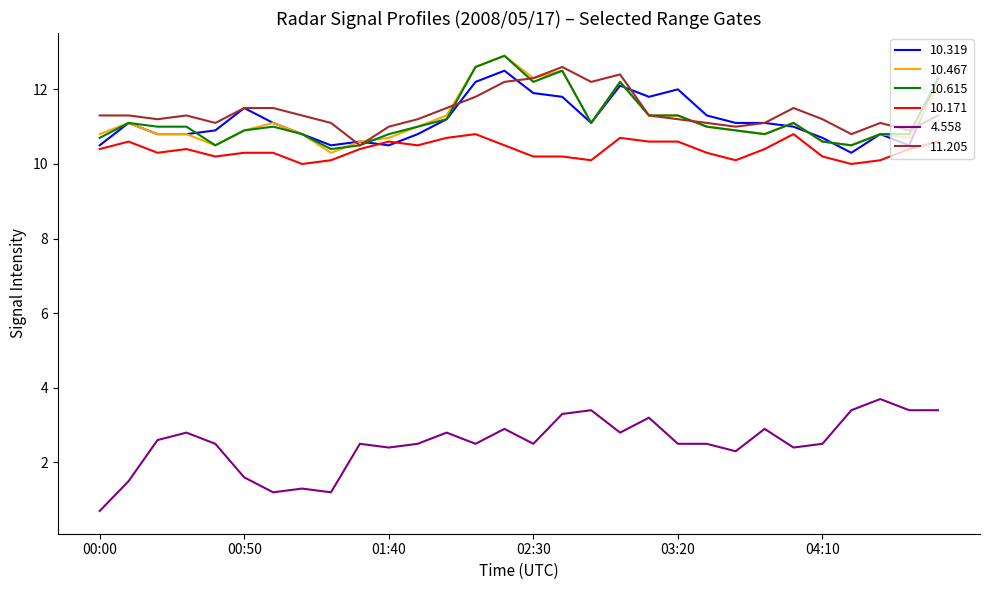

Reading right to left, transcribe all the data shown in this chart.

10.319: 12.3	10.5	10.8	10.3	10.7	11.0	11.1	11.1	11.3	12.0	11.8	12.1	11.1	11.8	11.9	12.5	12.2	11.2	10.8	10.5	10.6	10.5	10.8	11.1	11.5	10.9	10.8	10.8	11.1	10.5
10.467: 12.1	10.7	10.8	10.5	10.6	11.1	10.8	10.9	11.0	11.3	11.3	12.2	11.1	12.5	12.3	12.9	12.6	11.3	11.0	10.7	10.6	10.3	10.8	11.1	10.9	10.5	10.8	10.8	11.1	10.8
10.615: 12.3	10.8	10.8	10.5	10.6	11.1	10.8	10.9	11.0	11.3	11.3	12.2	11.1	12.5	12.2	12.9	12.6	11.2	11.0	10.8	10.5	10.4	10.8	11.0	10.9	10.5	11.0	11.0	11.1	10.7
10.171: 10.6	10.4	10.1	10.0	10.2	10.8	10.4	10.1	10.3	10.6	10.6	10.7	10.1	10.2	10.2	10.5	10.8	10.7	10.5	10.6	10.4	10.1	10.0	10.3	10.3	10.2	10.4	10.3	10.6	10.4
4.558: 3.4	3.4	3.7	3.4	2.5	2.4	2.9	2.3	2.5	2.5	3.2	2.8	3.4	3.3	2.5	2.9	2.5	2.8	2.5	2.4	2.5	1.2	1.3	1.2	1.6	2.5	2.8	2.6	1.5	0.7
11.205: 11.3	10.9	11.1	10.8	11.2	11.5	11.1	11.0	11.1	11.2	11.3	12.4	12.2	12.6	12.3	12.2	11.8	11.5	11.2	11.0	10.5	11.1	11.3	11.5	11.5	11.1	11.3	11.2	11.3	11.3